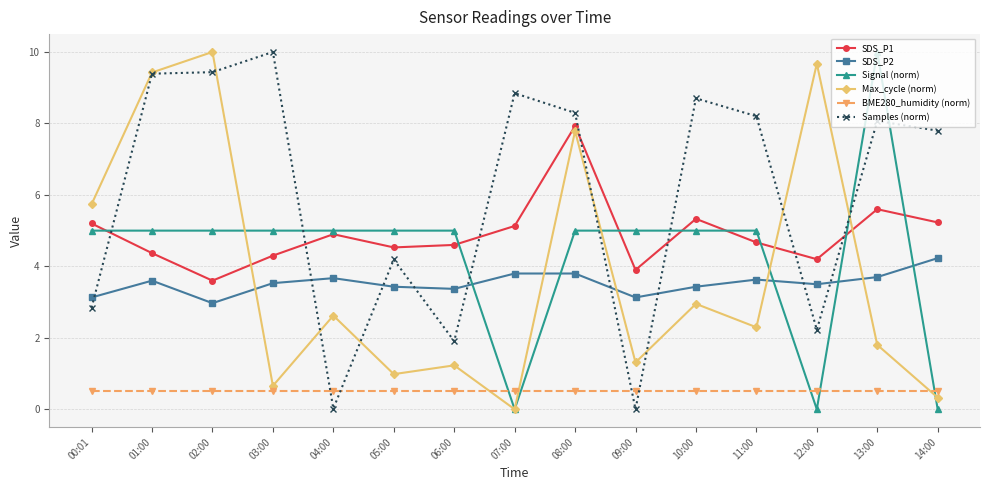

At which label does Max_cycle (norm) first exceed 2?

00:01